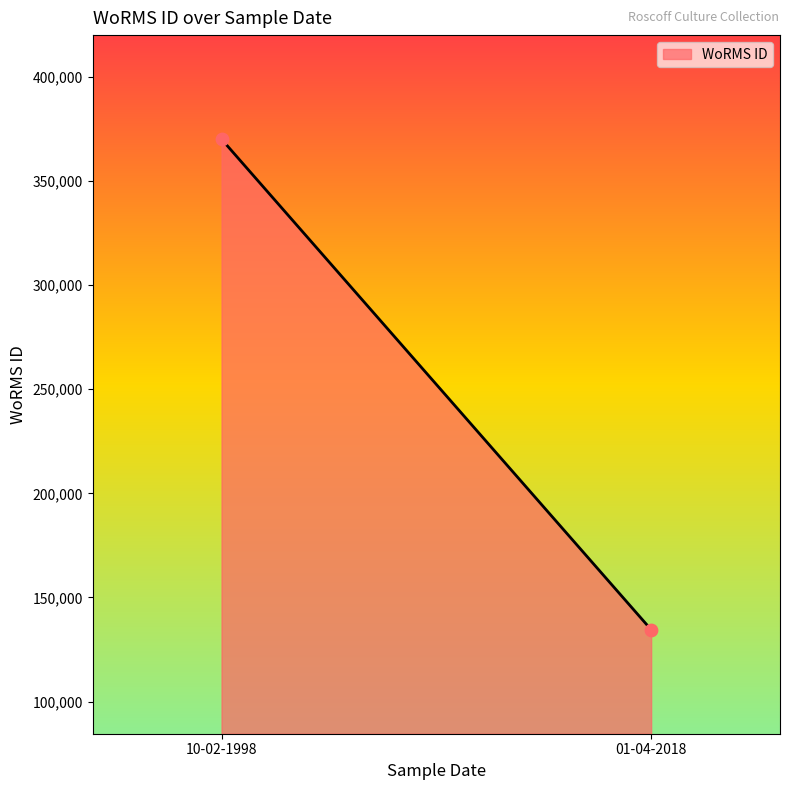

What is the range of Y values (max minus min)?

235607